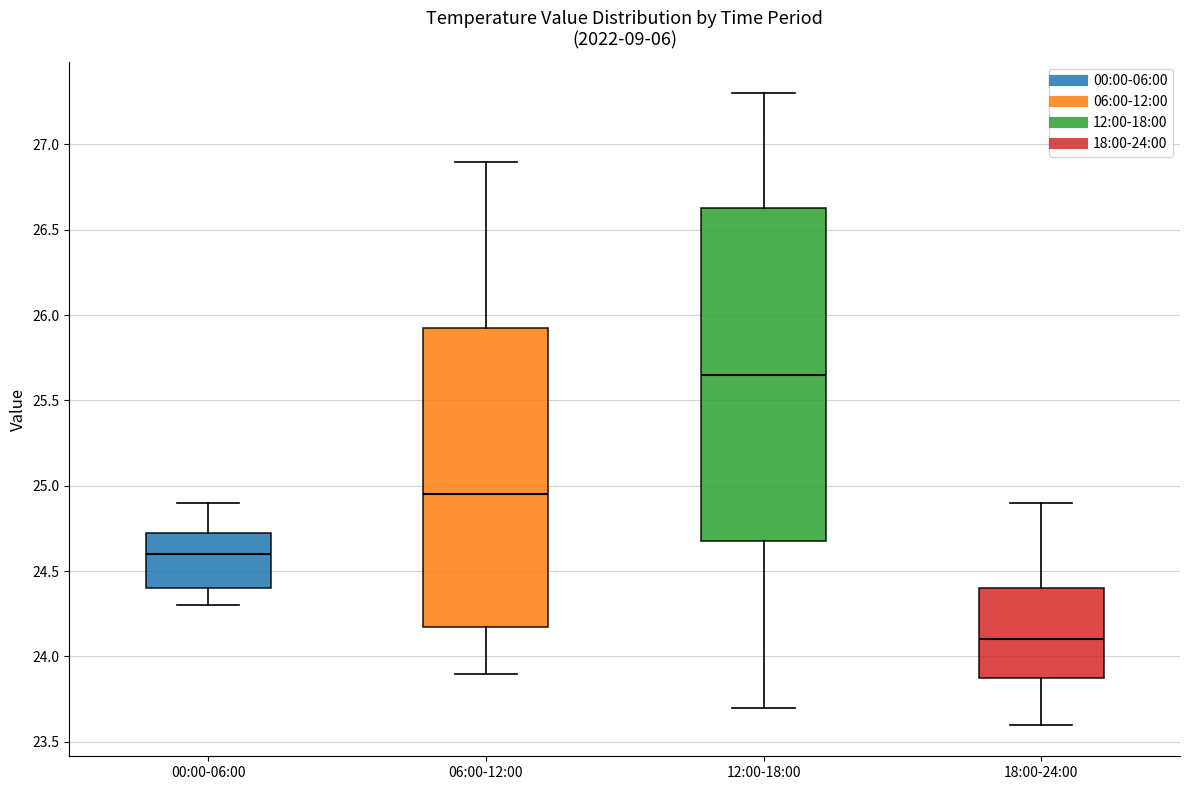

Reading left to right, read every box against the y-axis: the position of its median line, the range the box covers, and the ends of its whiskers. The values are not printed on the chart, so give them approximately, as read against the axis.

00:00-06:00: median 24.60, box 24.40 to 24.75, whiskers 24.30 to 24.90
06:00-12:00: median 24.95, box 24.20 to 25.95, whiskers 23.90 to 26.90
12:00-18:00: median 25.65, box 24.70 to 26.65, whiskers 23.70 to 27.30
18:00-24:00: median 24.10, box 23.90 to 24.40, whiskers 23.60 to 24.90